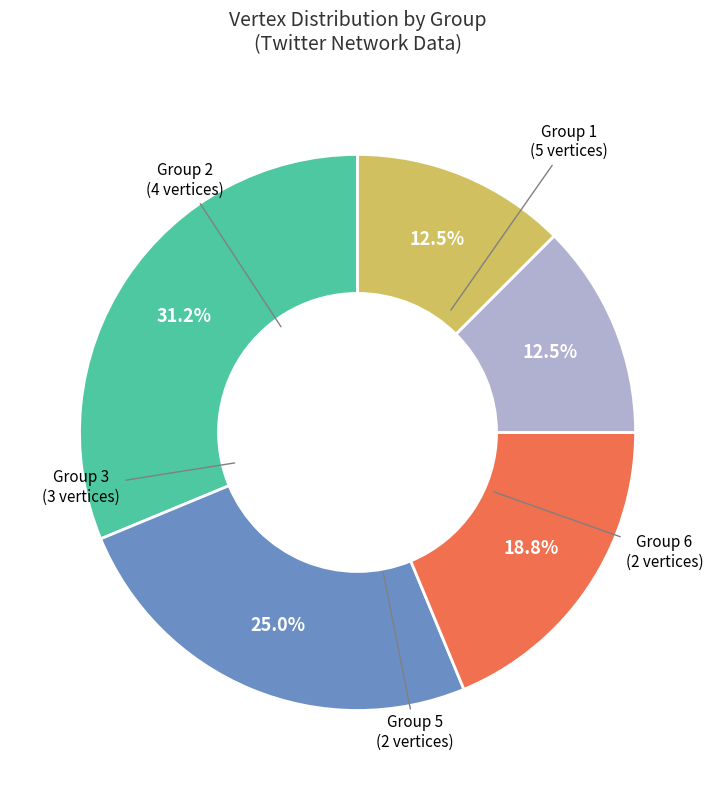

Does any single category account for the majority?

No